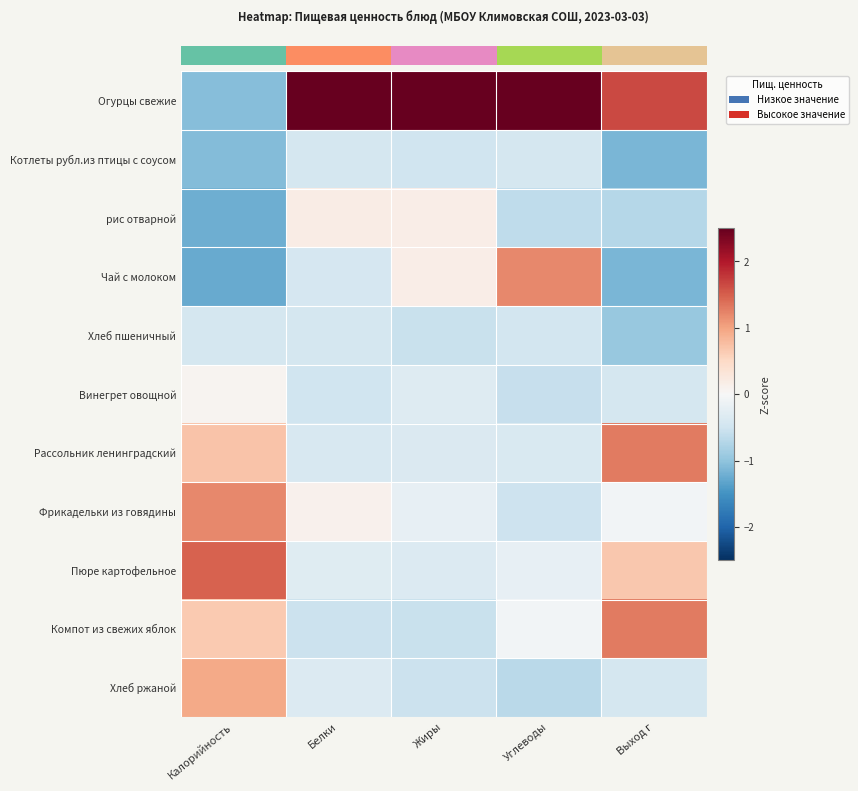

Which series has the largest range (max minus min)?

row_0